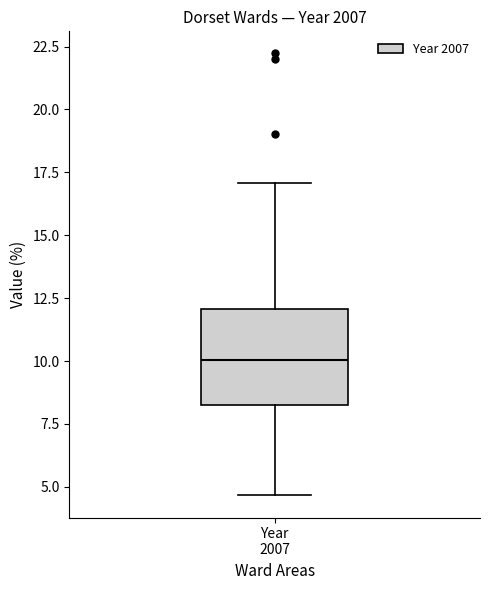

Read this box plot against the y-axis: the position of the median line, the range covered by the box, and the ends of both whiskers. The values are not printed on the chart, so give them approximately, as read against the axis.

median 10.0, box 8.5 to 12.0, whiskers 4.5 to 17.0